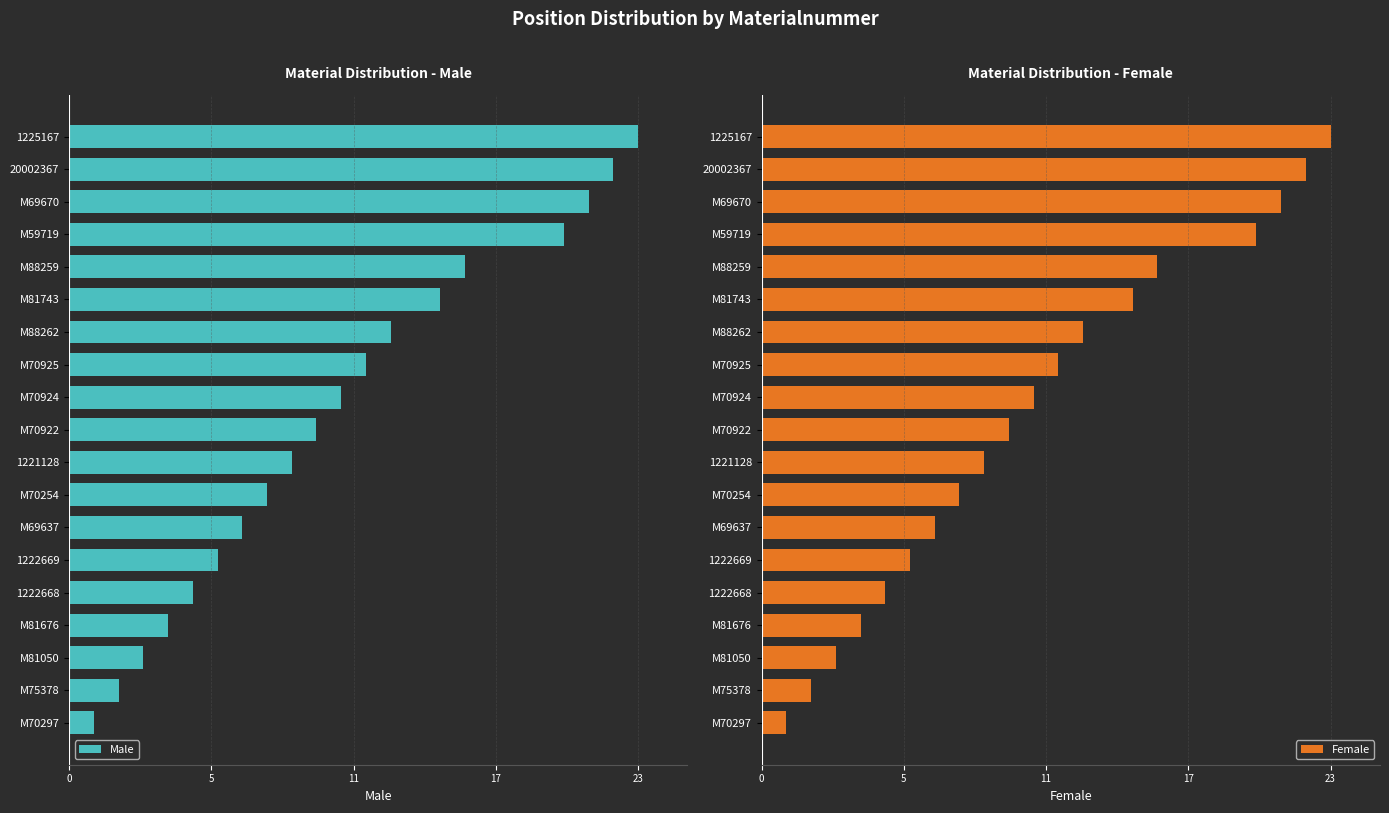

What are all the series names shown in the legend?

Male, Female